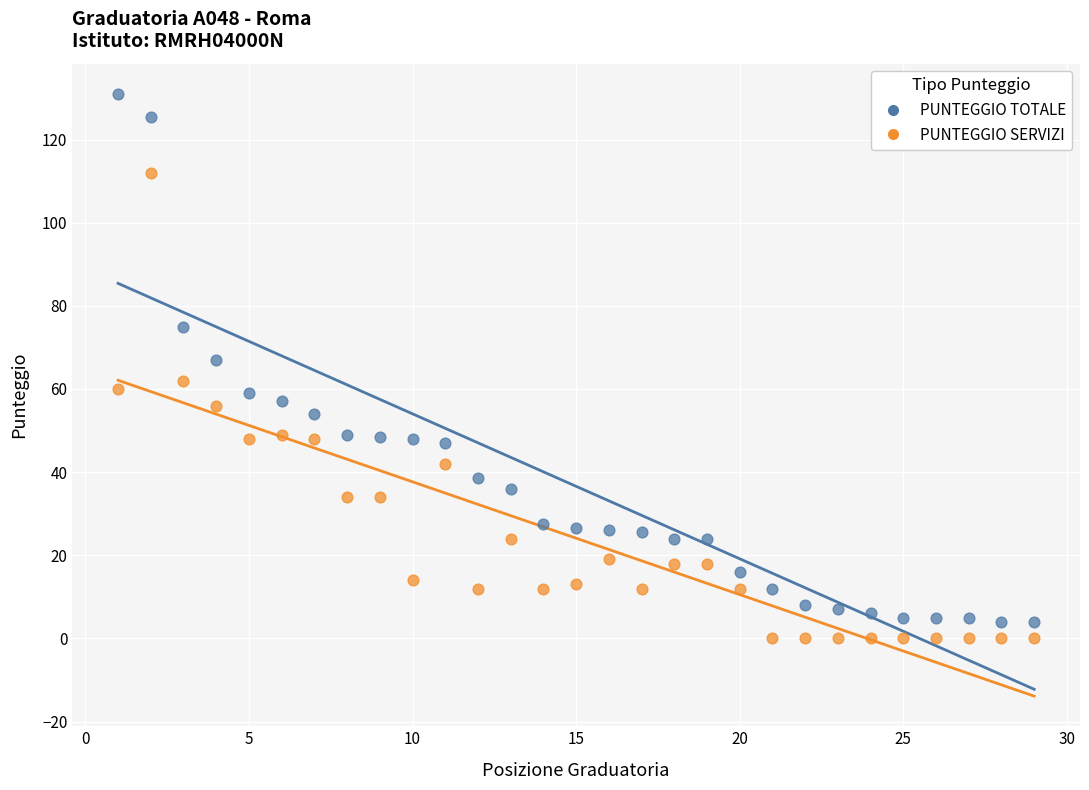

Which series has the largest Y range (max minus min)?

PUNTEGGIO TOTALE